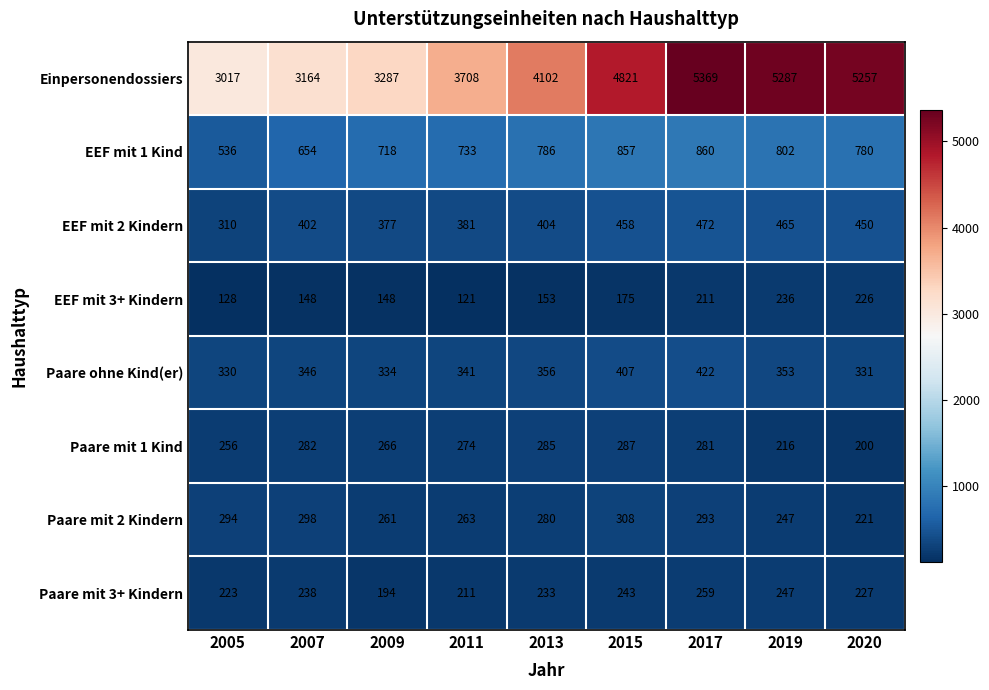

Rank the series at 2009 from lowest to highest value.

EEF mit 3+ Kindern, Paare mit 3+ Kindern, Paare mit 2 Kindern, Paare mit 1 Kind, Paare ohne Kind(er), EEF mit 2 Kindern, EEF mit 1 Kind, Einpersonendossiers